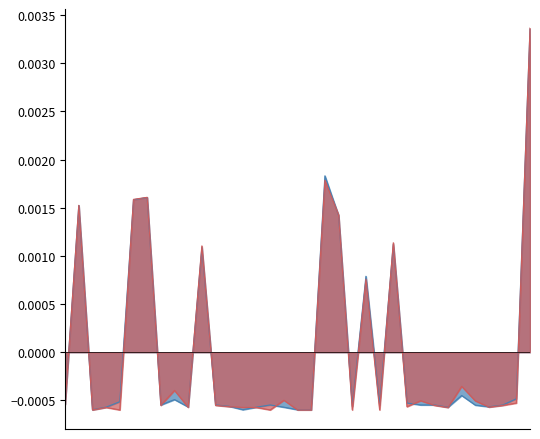

Which has a higher value, 16 or 19?

16